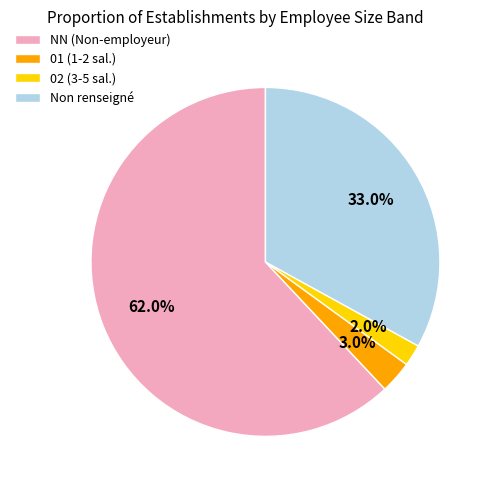

Between 02 (3-5 sal.) and 01 (1-2 sal.), which is larger?

01 (1-2 sal.)